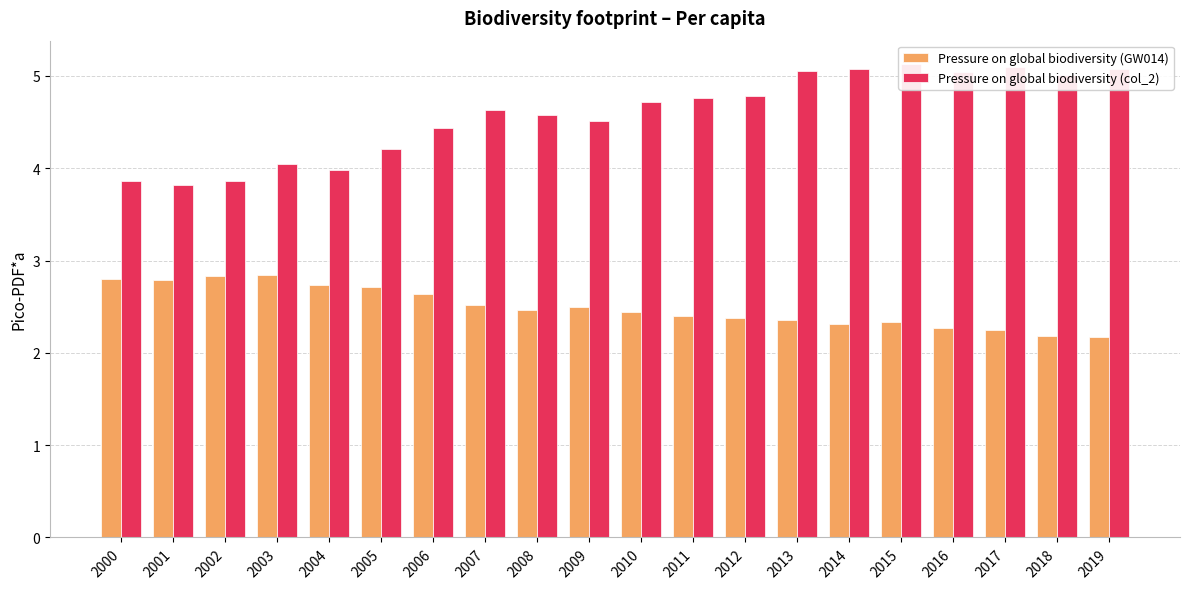

Reading left to right, what are all the values shown in this chart?

Pressure on global biodiversity (GW014): 2.8	2.8	2.8	2.8	2.7	2.7	2.6	2.5	2.5	2.5	2.4	2.4	2.4	2.4	2.3	2.3	2.3	2.2	2.2	2.2
Pressure on global biodiversity (col_2): 3.9	3.8	3.9	4.1	4.0	4.2	4.4	4.6	4.6	4.5	4.7	4.8	4.8	5.1	5.1	5.1	5.0	5.1	5.0	5.1